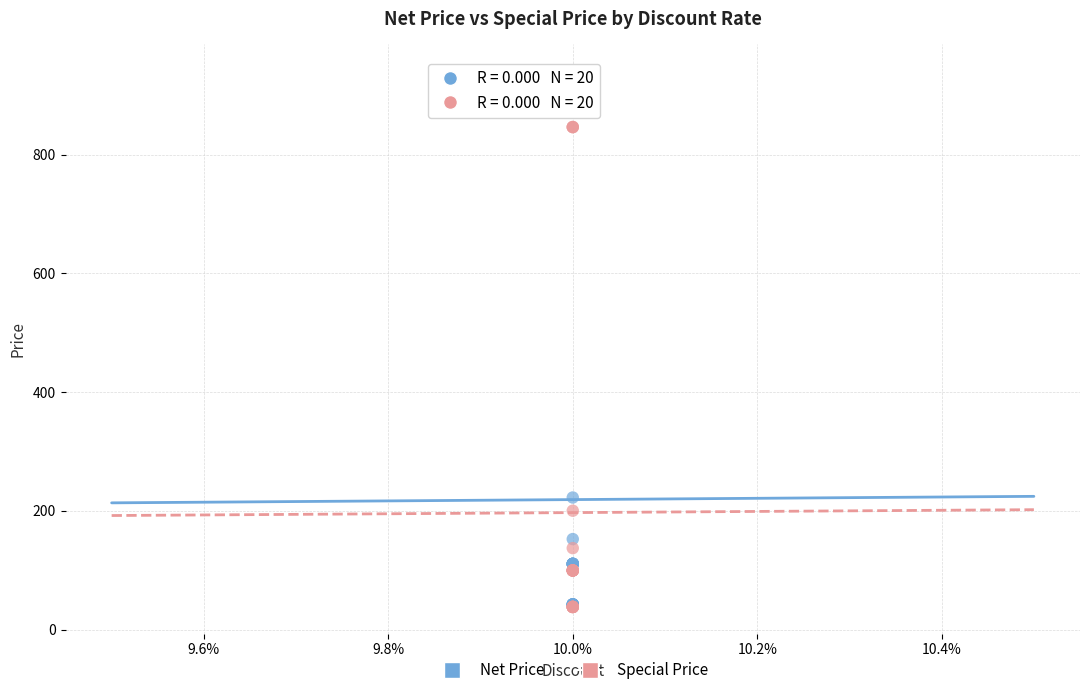

Across all series, what Y value is closest to 489?

222.5